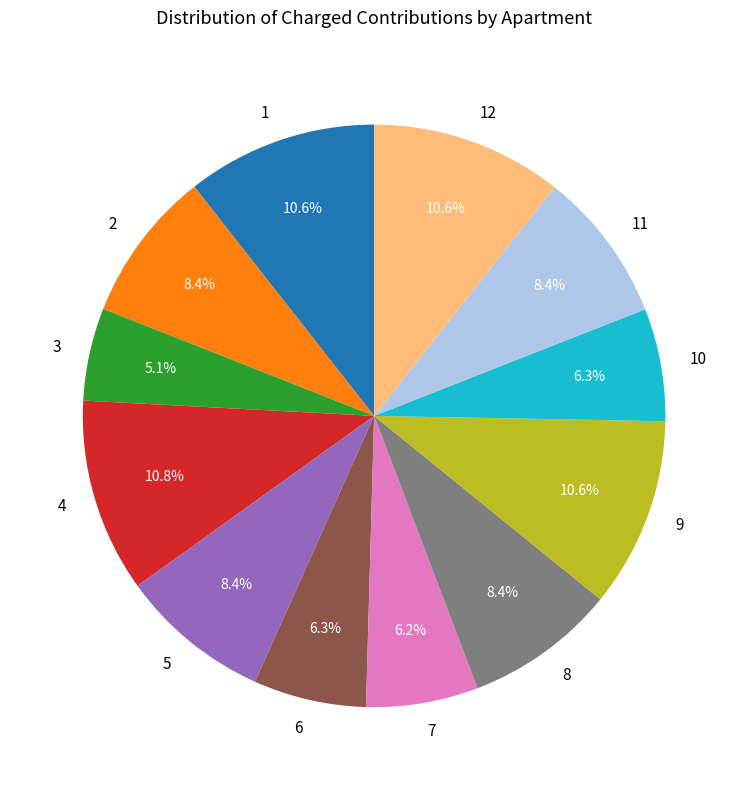

True or false: 10 accounts for 18% of the total.

False